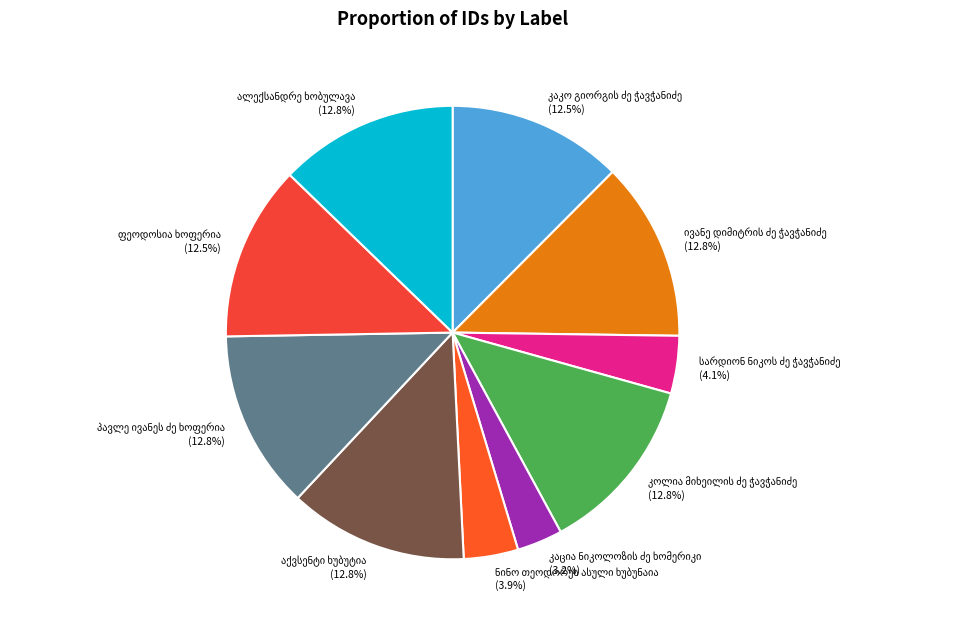

To the nearest percent, what is the difference between the აქვსენტი ხუბუტია and კაცია ნიკოლოზის ძე ხომერიკი slice percentages?

10%